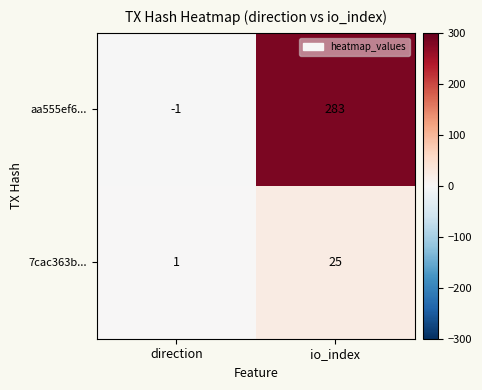

What is the difference between the maximum and minimum values in the aa555ef6... series?

284